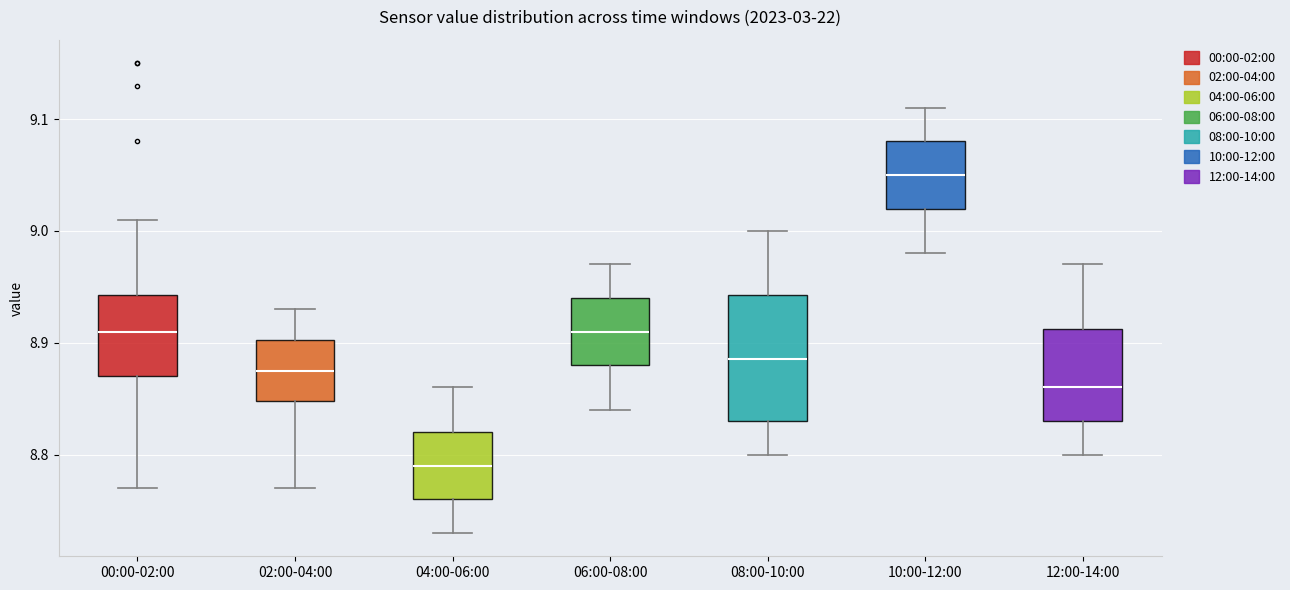

Reading left to right, transcribe this box plot: for each box, give where its median line is, the range the box spans, and where its two whiskers end, as read against the y-axis. The values are not printed on the chart, so give them approximately, as read against the axis.

00:00-02:00: median 8.91, box 8.87 to 8.94, whiskers 8.77 to 9.01
02:00-04:00: median 8.88, box 8.85 to 8.90, whiskers 8.77 to 8.93
04:00-06:00: median 8.79, box 8.76 to 8.82, whiskers 8.73 to 8.86
06:00-08:00: median 8.91, box 8.88 to 8.94, whiskers 8.84 to 8.97
08:00-10:00: median 8.89, box 8.83 to 8.94, whiskers 8.80 to 9.00
10:00-12:00: median 9.05, box 9.02 to 9.08, whiskers 8.98 to 9.11
12:00-14:00: median 8.86, box 8.83 to 8.91, whiskers 8.80 to 8.97